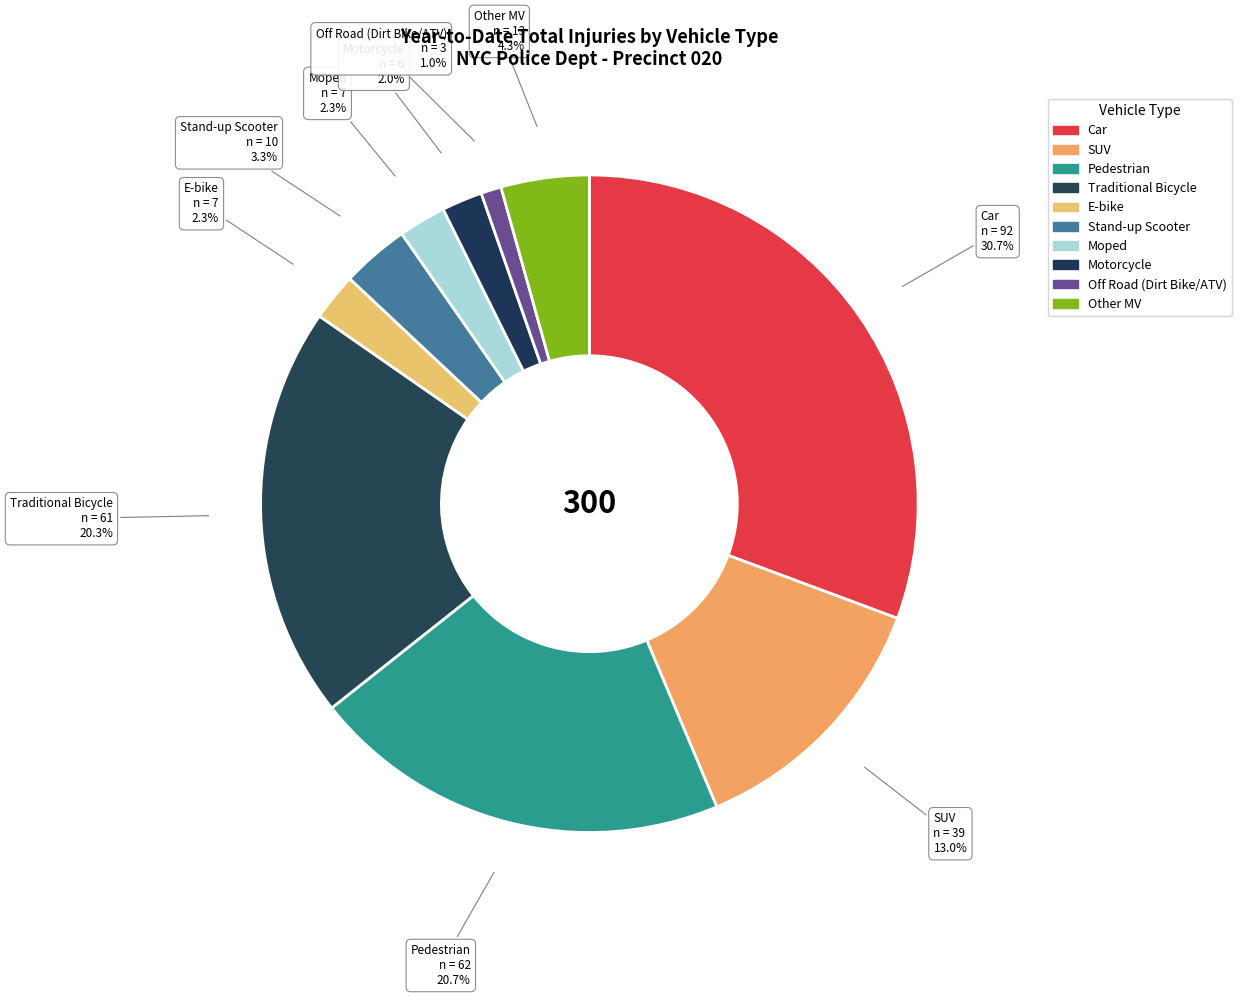

Count the number of slices in the pie.

10